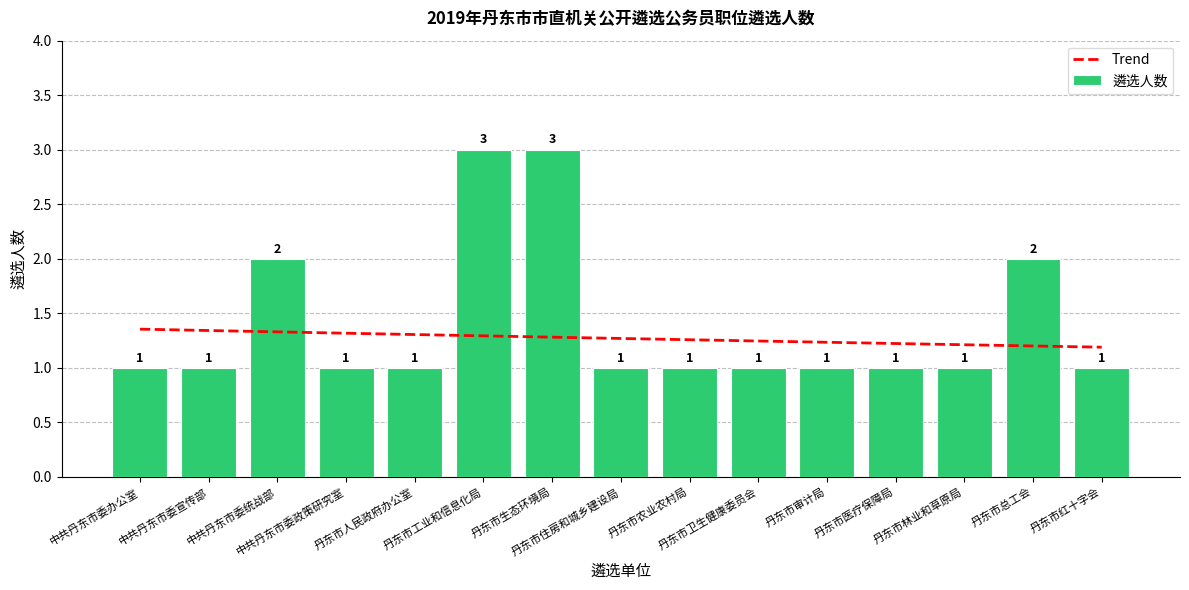

What is the label of the 11th bar from the left?

丹东市审计局